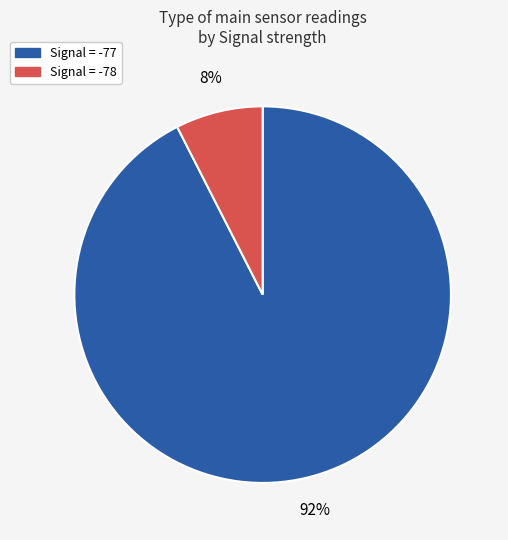

Does any single category account for the majority?

Yes